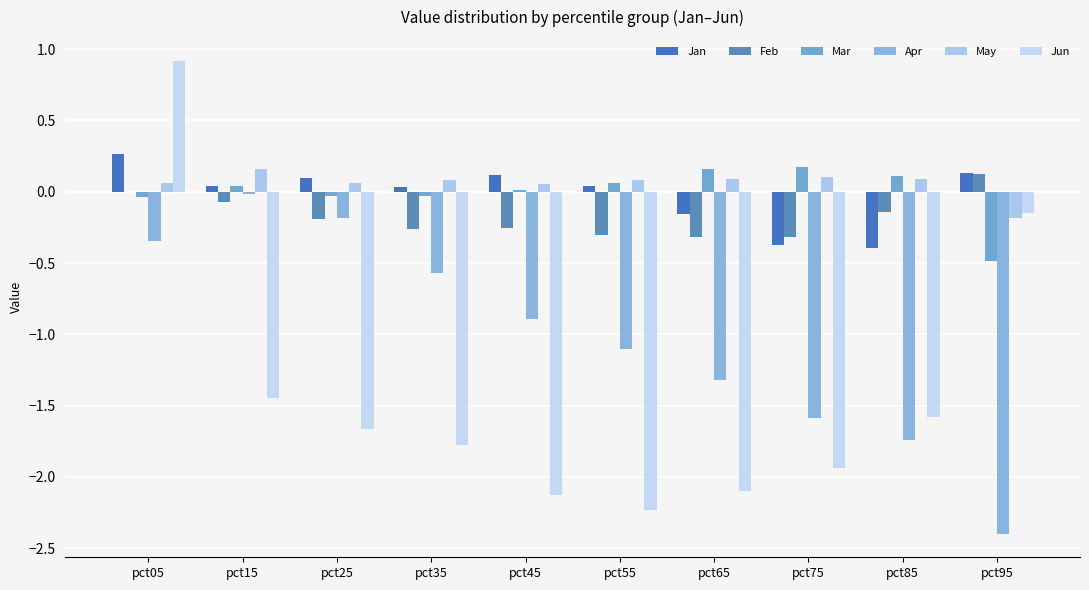

What is the difference between the highest and lowest values at pct05?

1.3